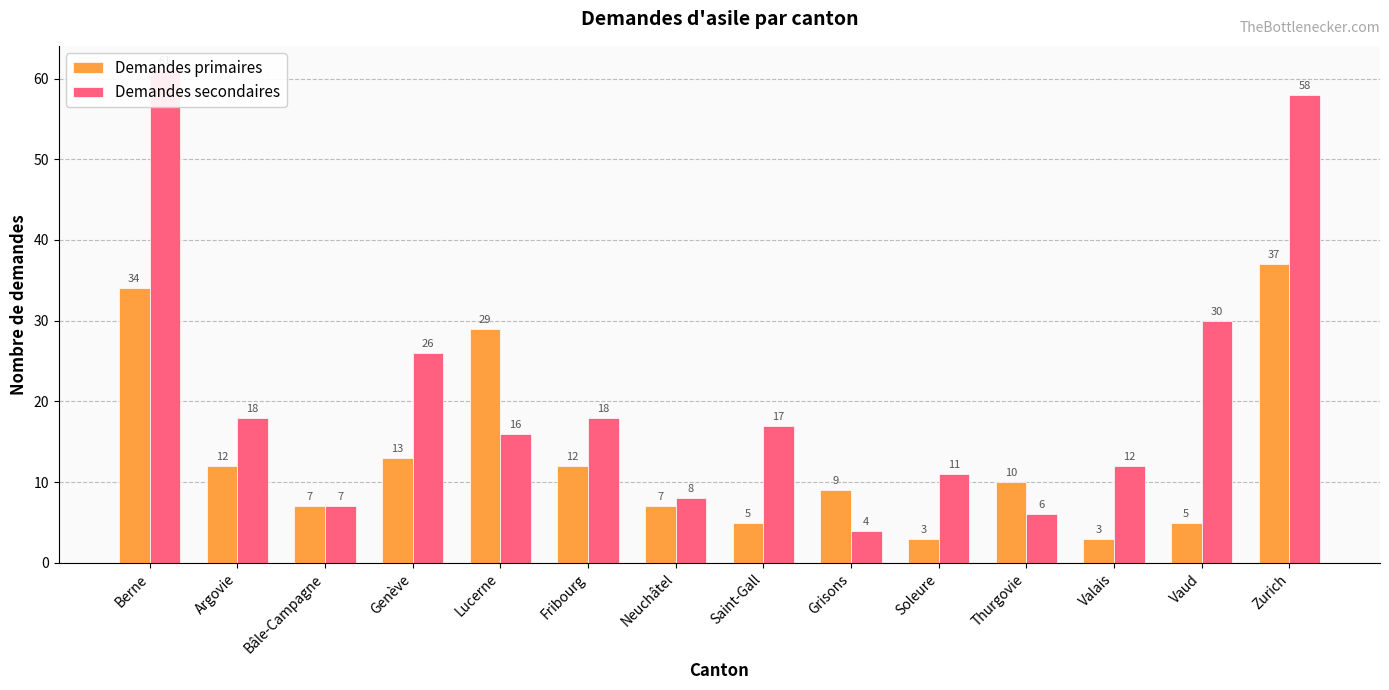

What is the label of the 4th bar from the left?

Genève